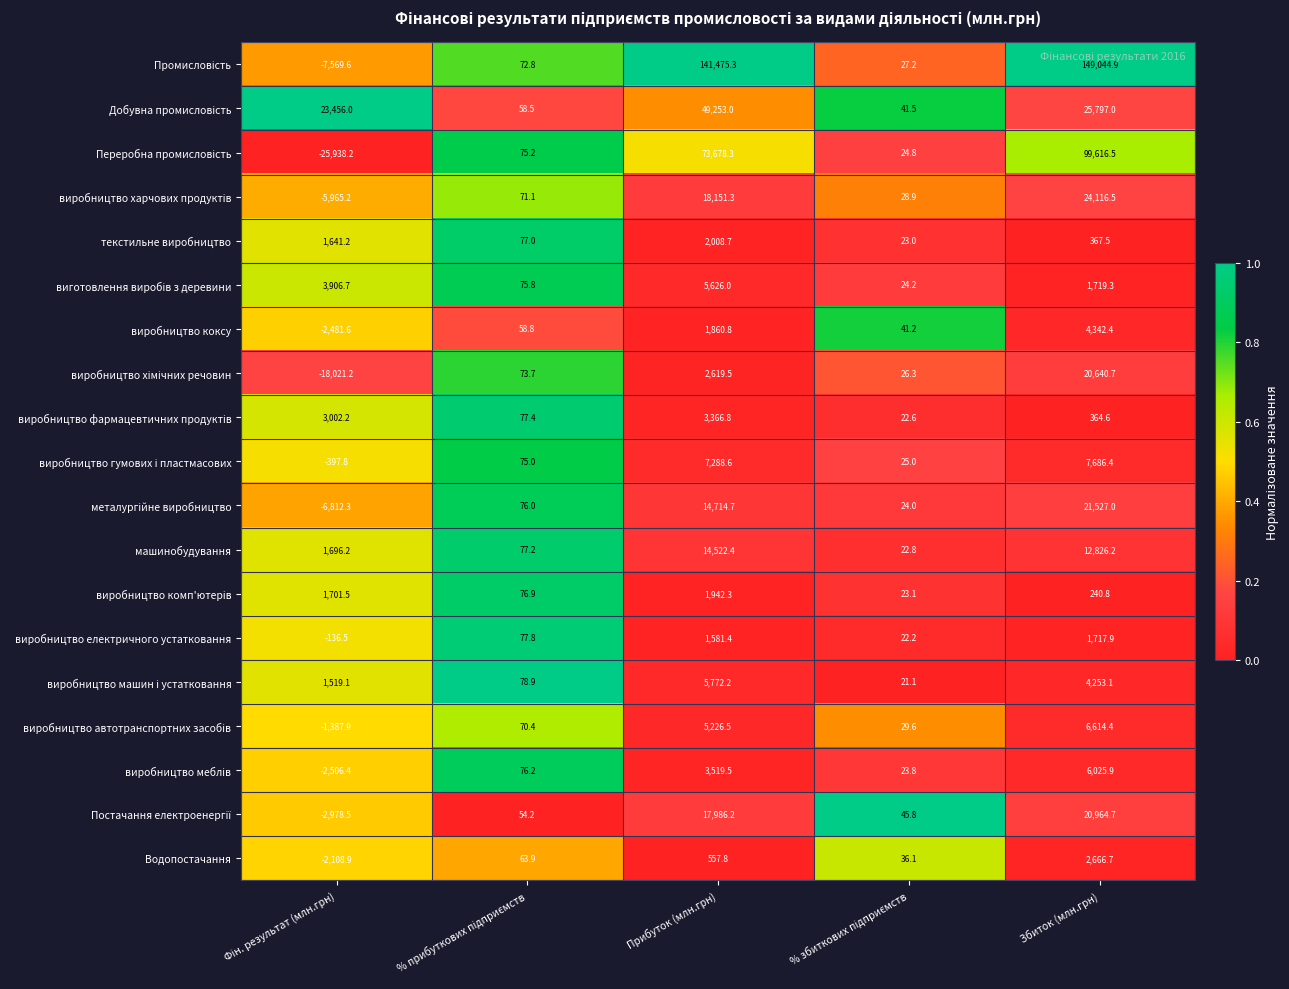

At which label is машинобудування closest to 7272?

Збиток (млн.грн)